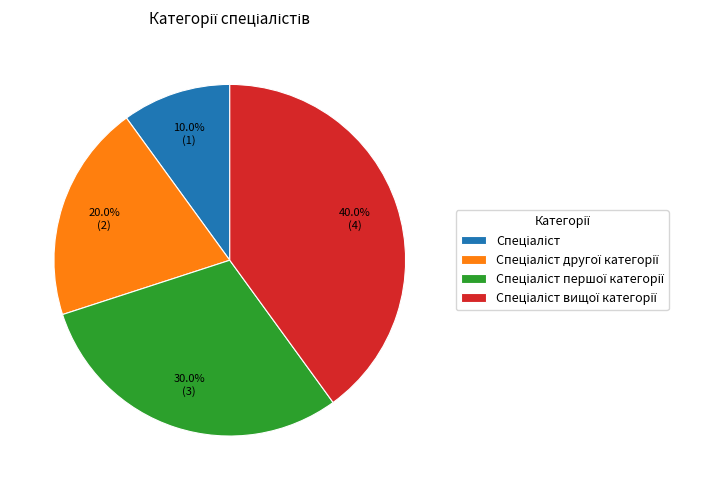

Is there a majority slice in this chart?

No